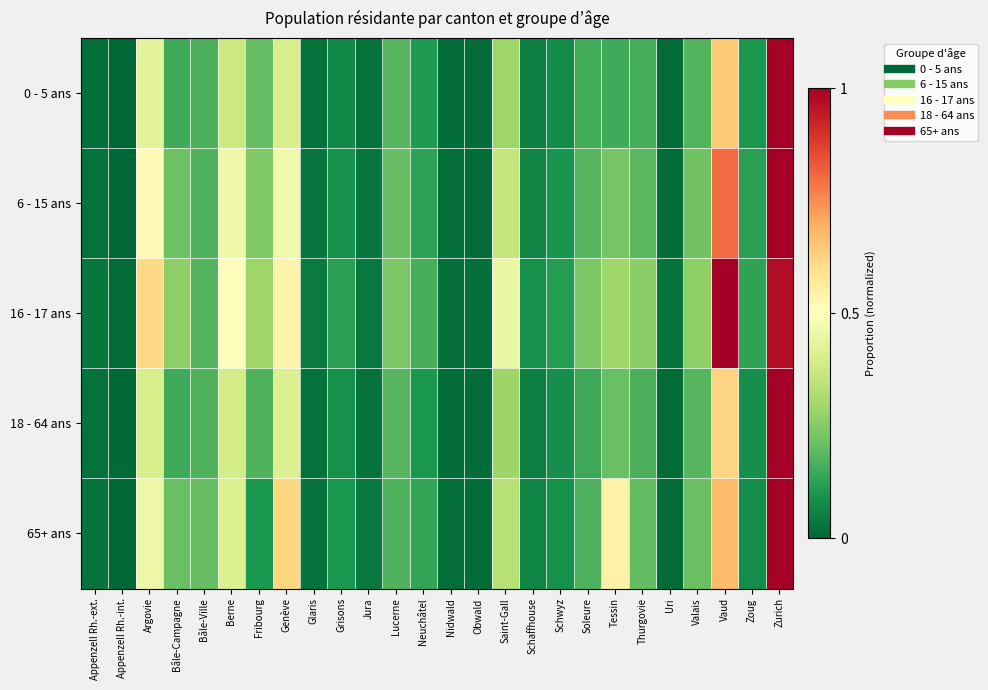

Which series has the largest range (max minus min)?

0 - 5 ans